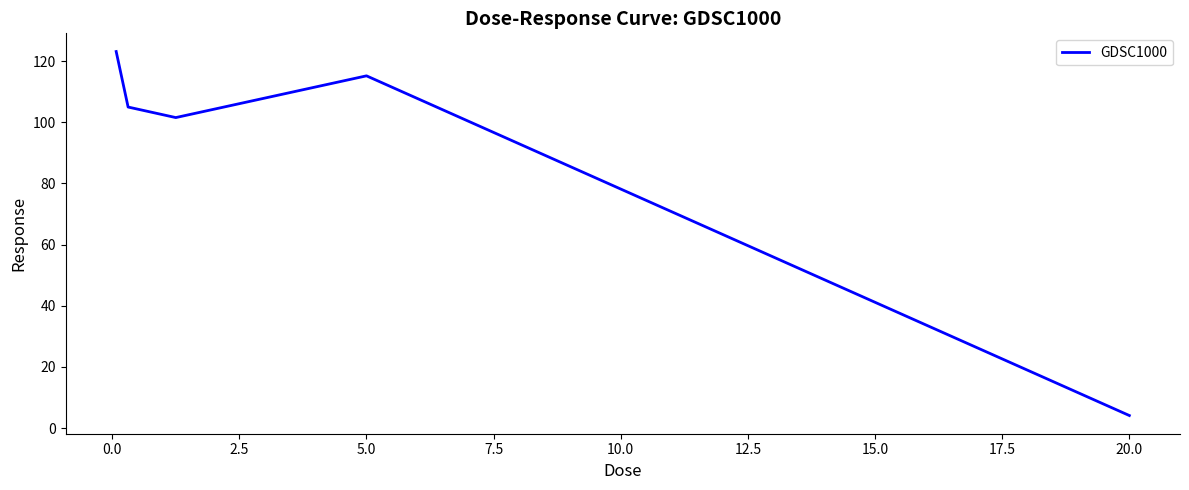

How many interior local peaks (higher than both neighbors) does the data have?

1